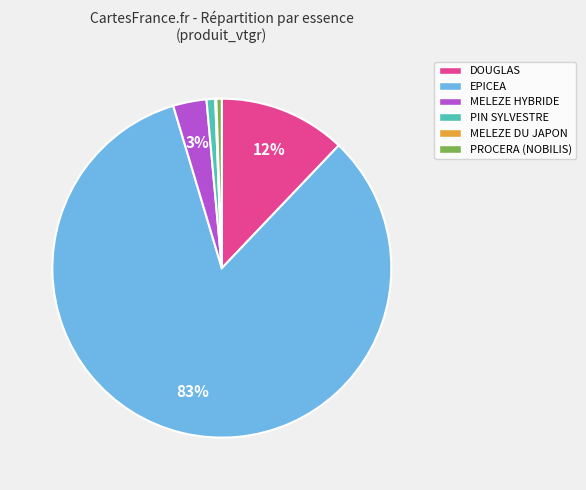

Do EPICEA and DOUGLAS together represent more than half of the pie?

Yes